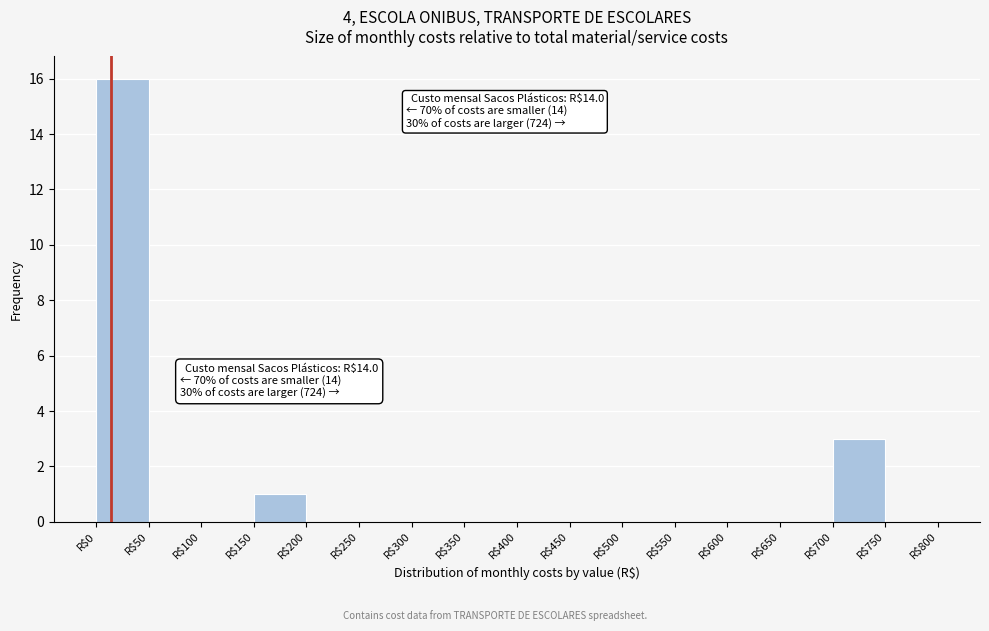

Over which range of the x-axis is the bar tallest?

0 to 50